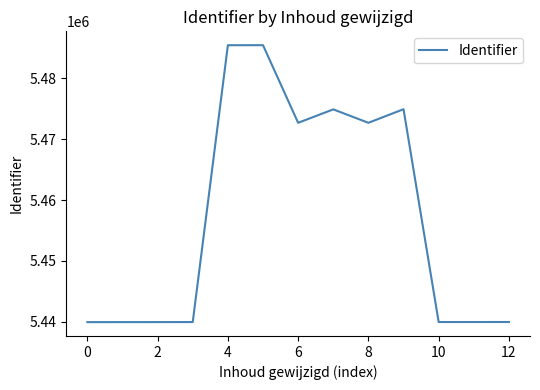

What is the maximum value shown in the chart?

5485418